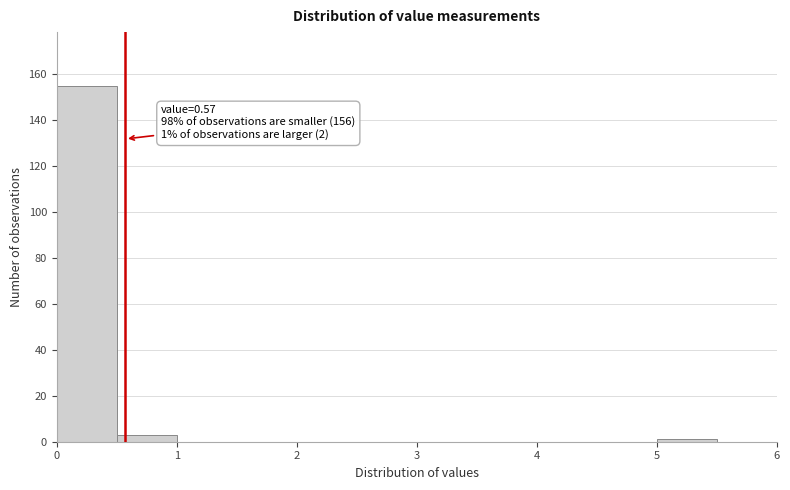

Over which range of the x-axis is the bar tallest?

0.0 to 0.5